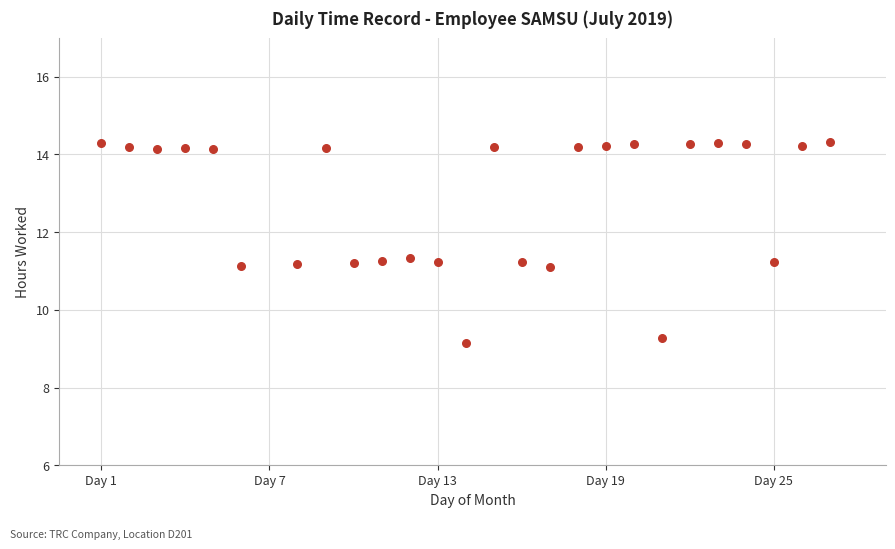

What is the range of Y values (max minus min)?

5.2